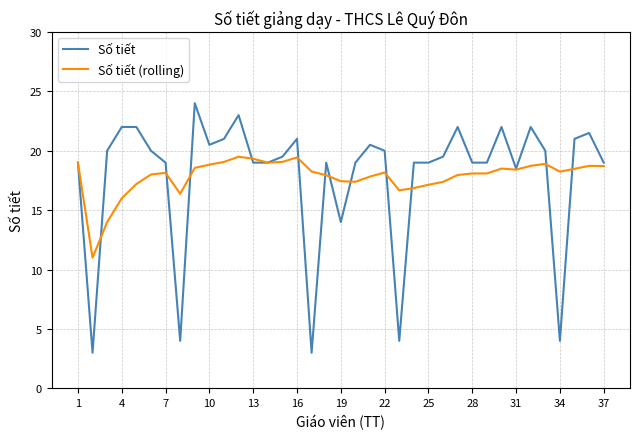

Which series has the widest spread of values?

Số tiết